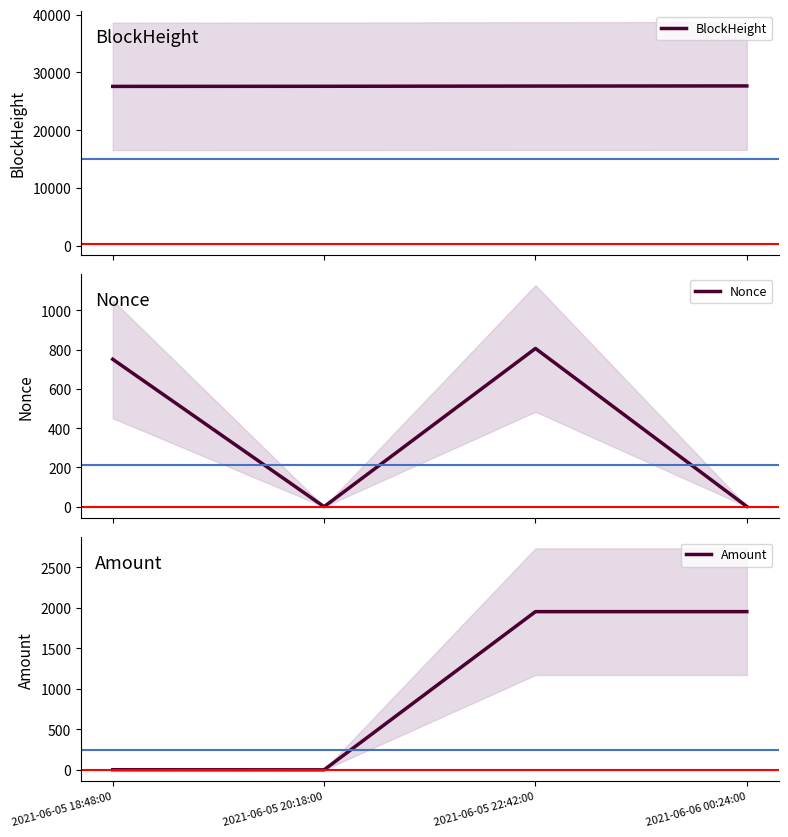

Rank the series by their maximum value, from lowest to highest.

Nonce, Amount, BlockHeight